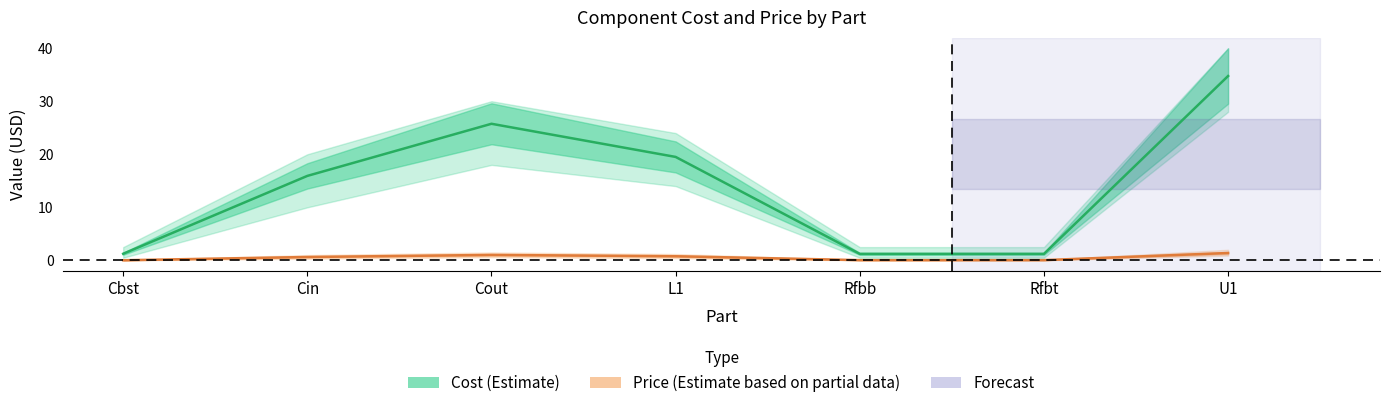

The value of Price at Cout is 0.7. True or false?

False